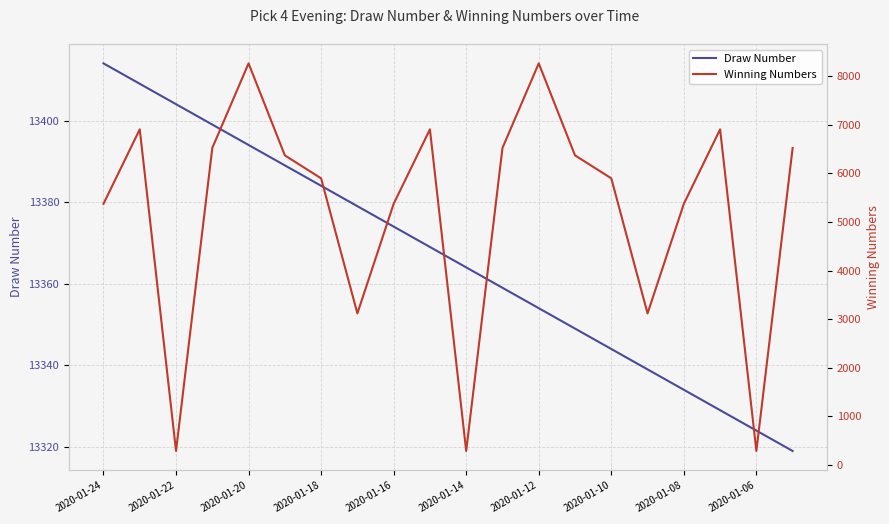

Is this an area chart (filled region under the line)?

No